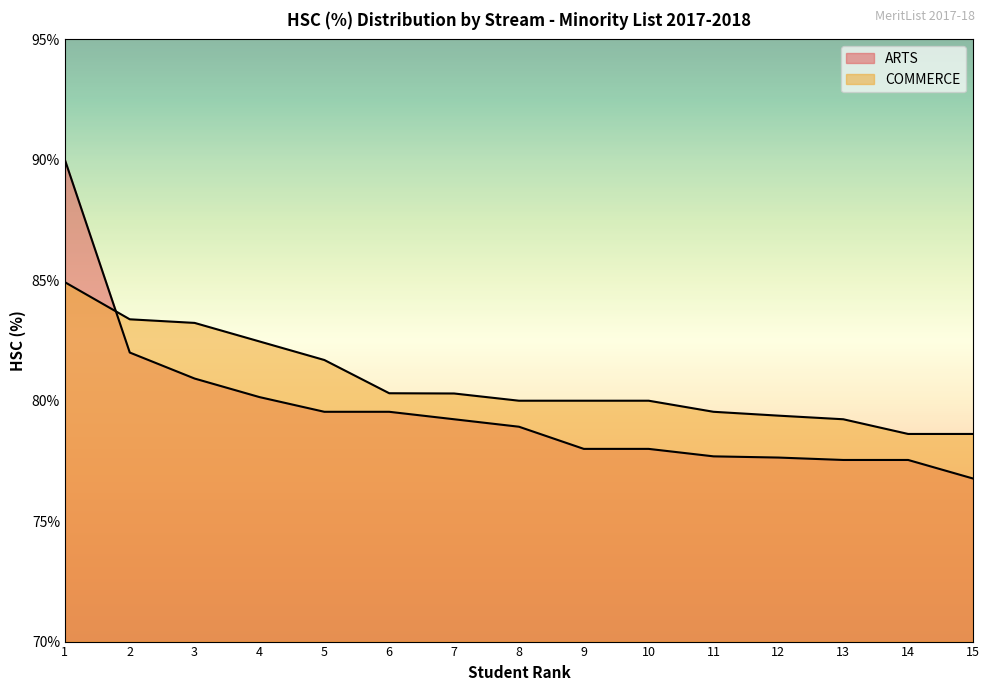

What is the value of the ARTS point at the 5th from the left?

79.5